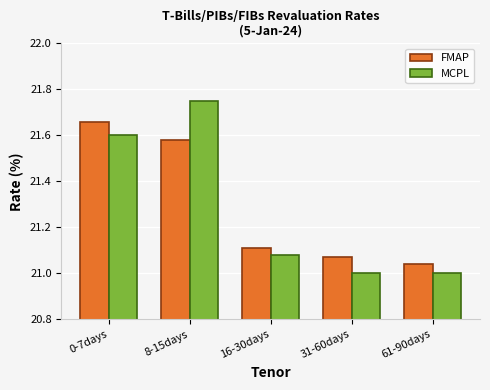

List the series in order of their peak value, highest first.

MCPL, FMAP